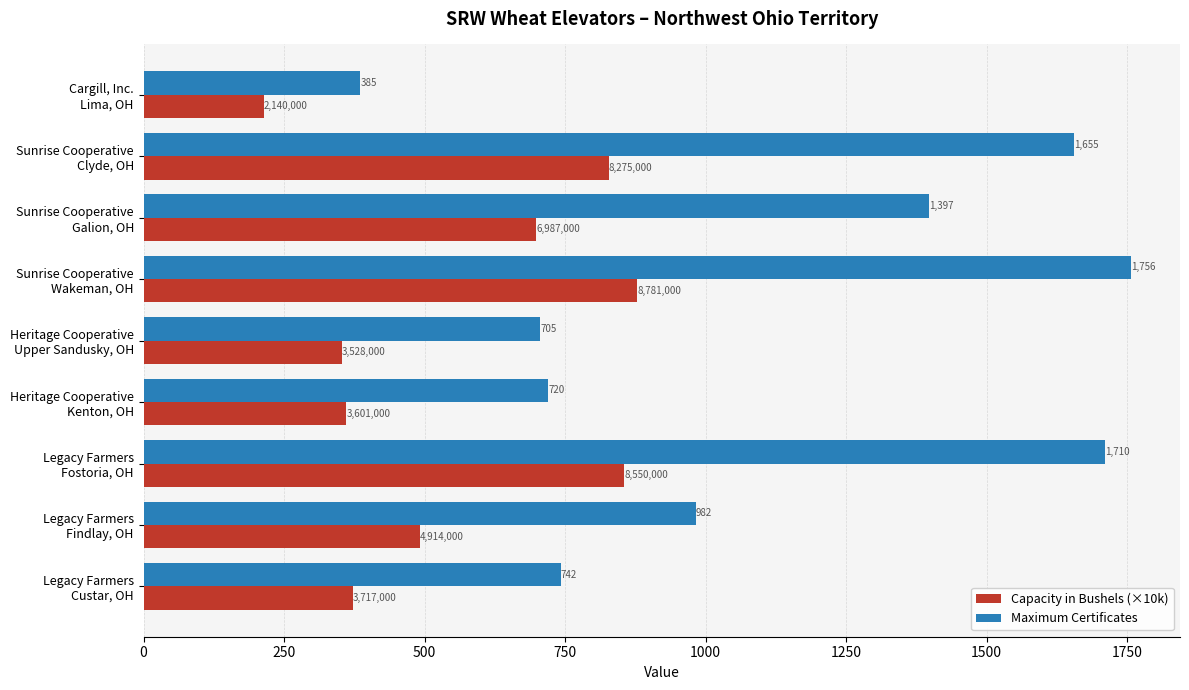

At which label is Capacity in Bushels (×10k) closest to 546?

Legacy Farmers
Findlay, OH